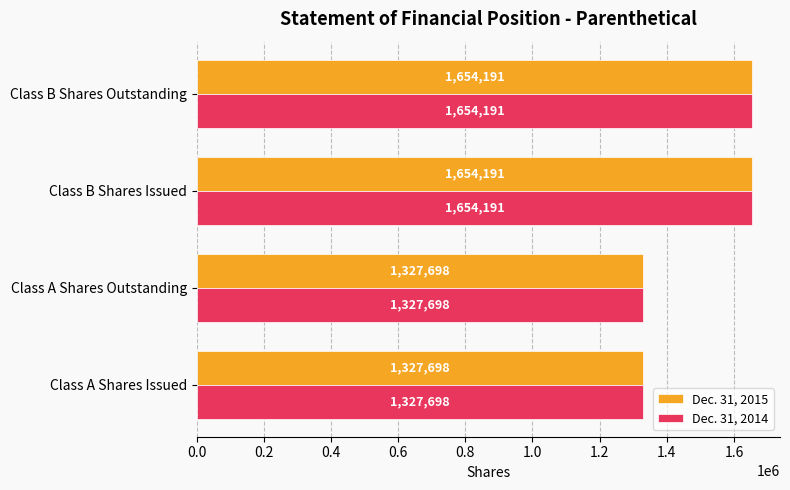

What are all the series names shown in the legend?

Dec. 31, 2015, Dec. 31, 2014